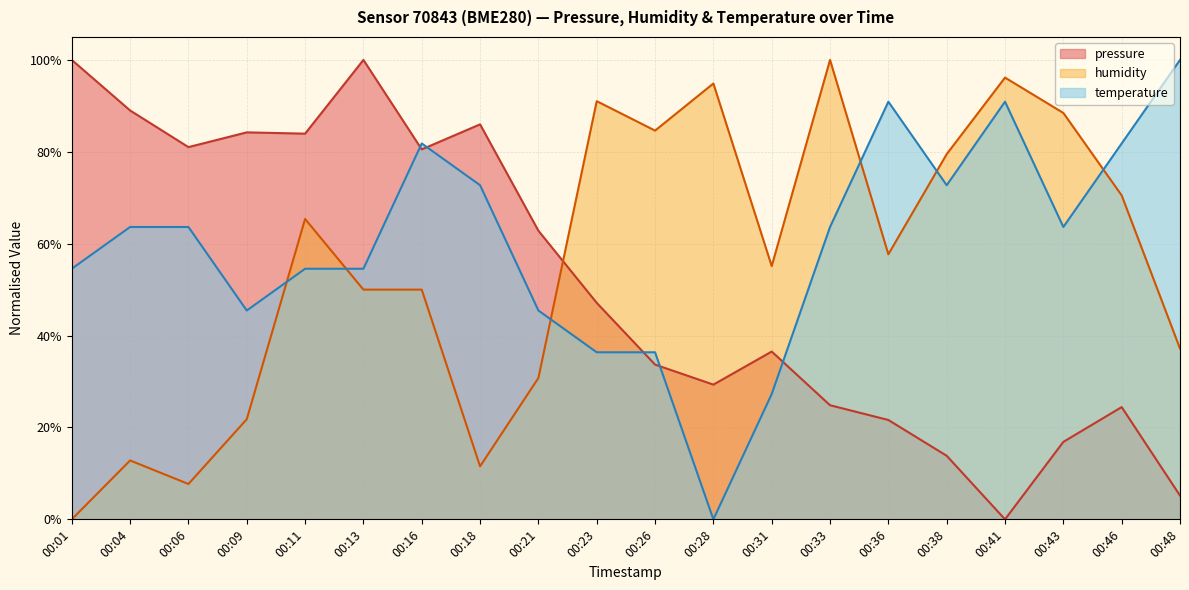

Is the value of humidity at 00:28 greater than the value of pressure at 00:41?

Yes